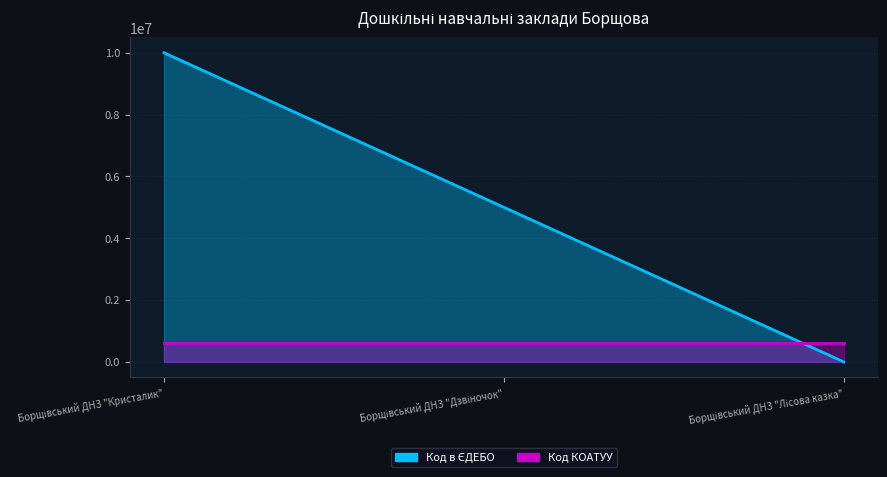

What is the difference between the maximum and minimum values?

10000000.0